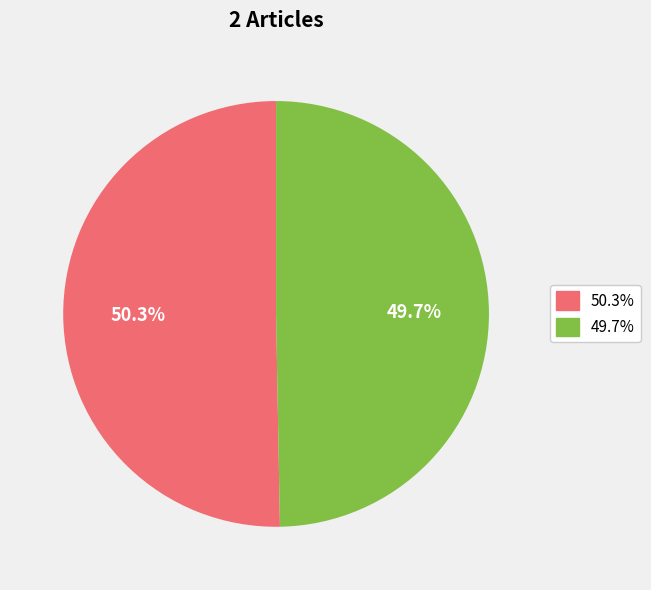

Does any single category account for the majority?

Yes